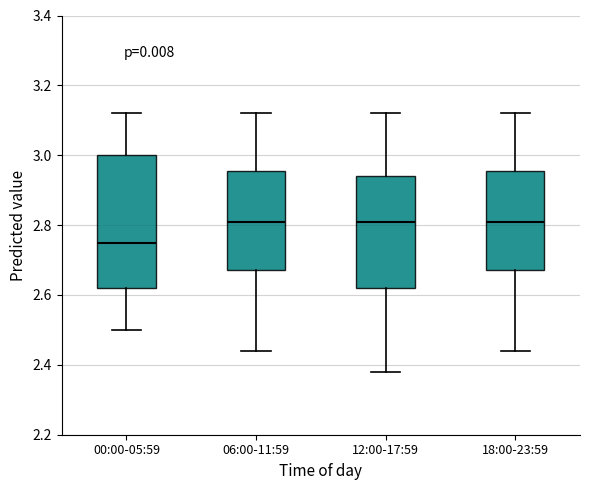

Which box has the lowest median line?

00:00-05:59